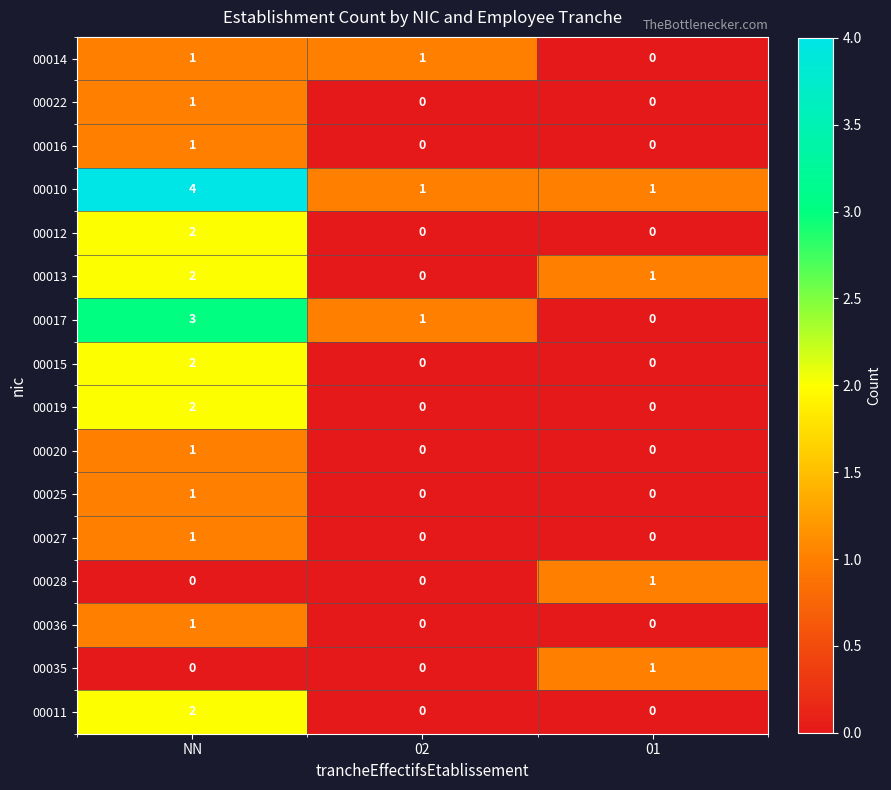

What is the total value across all series at NN?

24